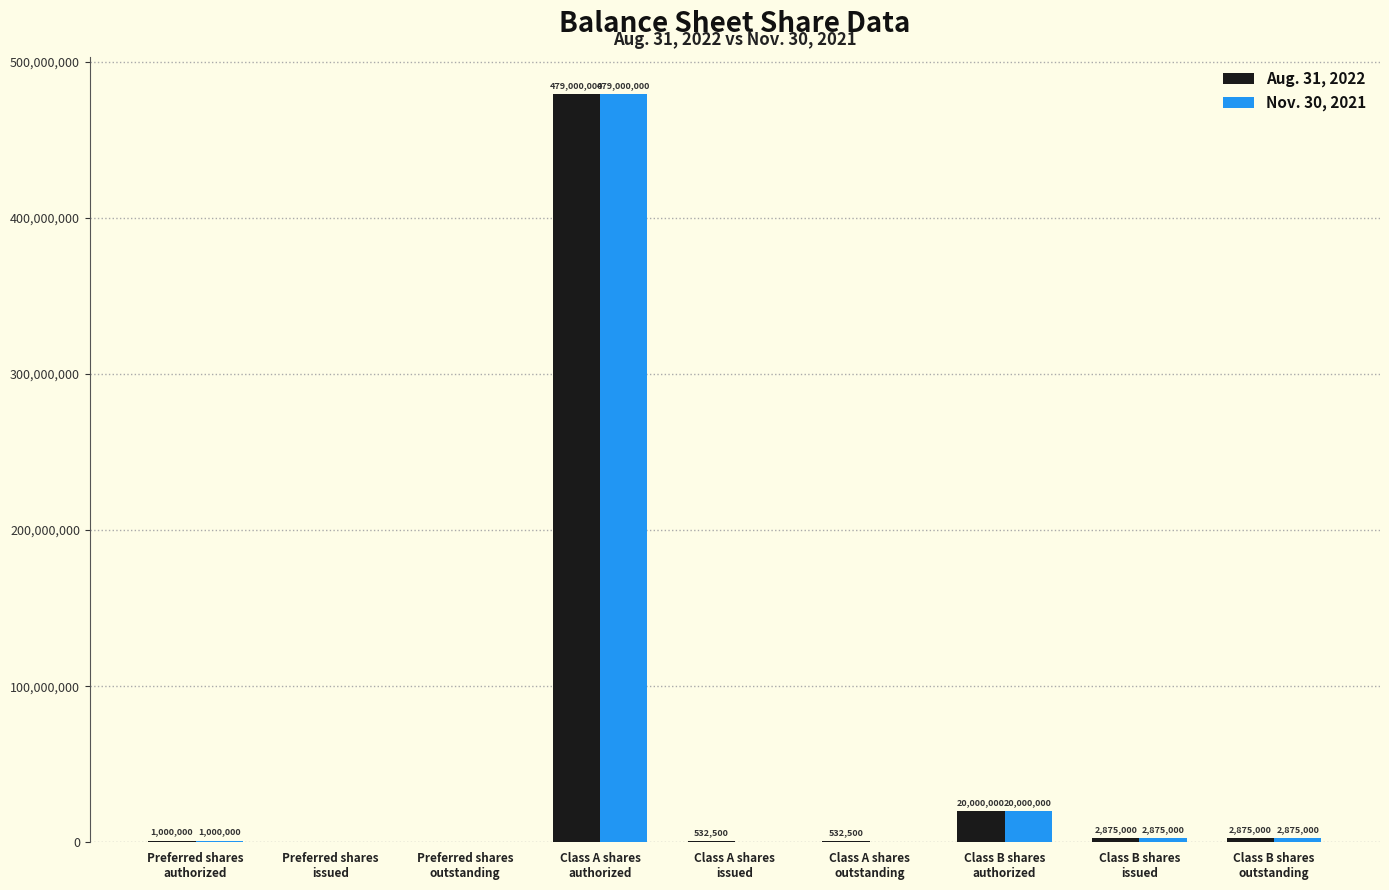

Reading left to right, list all the values displayed in this chart.

Aug. 31, 2022: Preferred shares
authorized=1000000	Preferred shares
issued=0	Preferred shares
outstanding=0	Class A shares
authorized=479000000	Class A shares
issued=532500	Class A shares
outstanding=532500	Class B shares
authorized=20000000	Class B shares
issued=2875000	Class B shares
outstanding=2875000
Nov. 30, 2021: Preferred shares
authorized=1000000	Preferred shares
issued=0	Preferred shares
outstanding=0	Class A shares
authorized=479000000	Class A shares
issued=0	Class A shares
outstanding=0	Class B shares
authorized=20000000	Class B shares
issued=2875000	Class B shares
outstanding=2875000